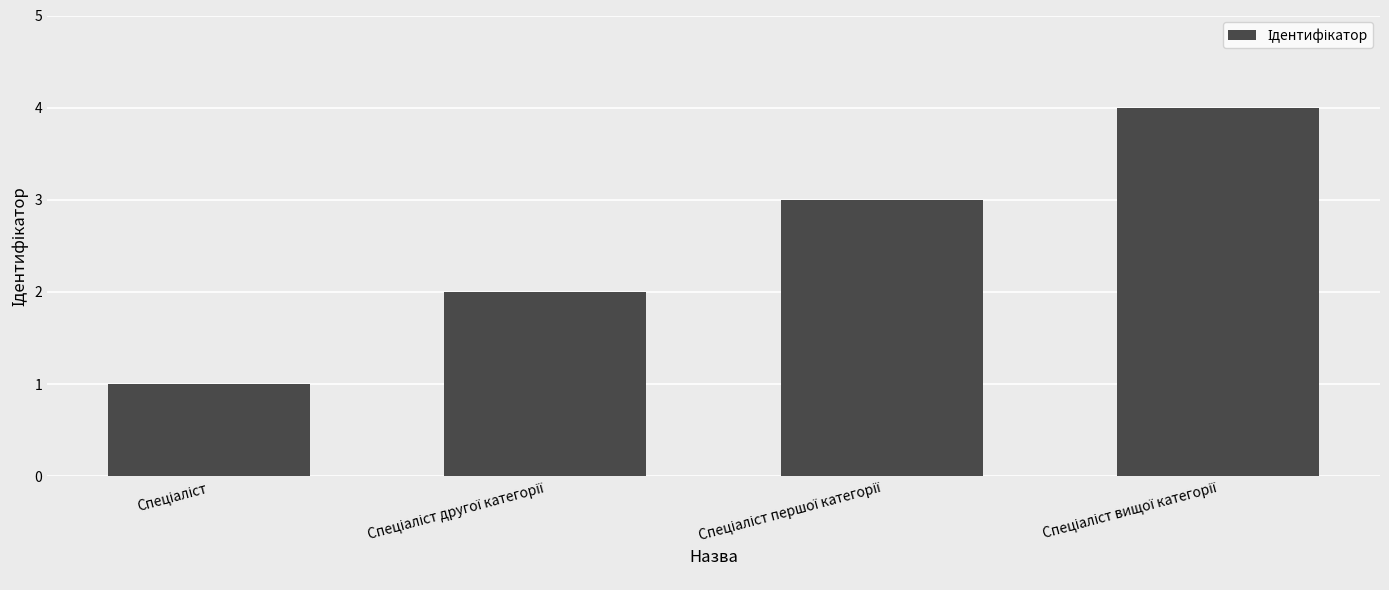

What is the maximum value shown in the chart?

4